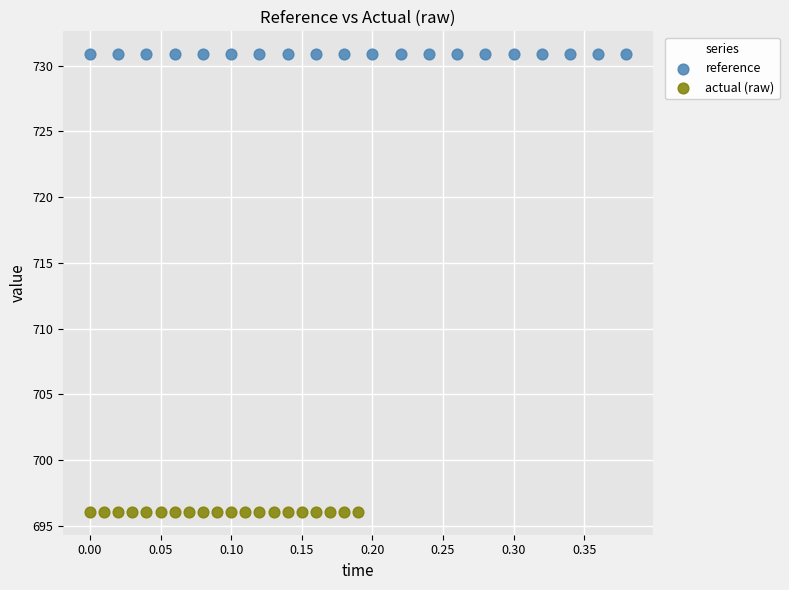

What are all the series names shown in the legend?

reference, actual (raw)